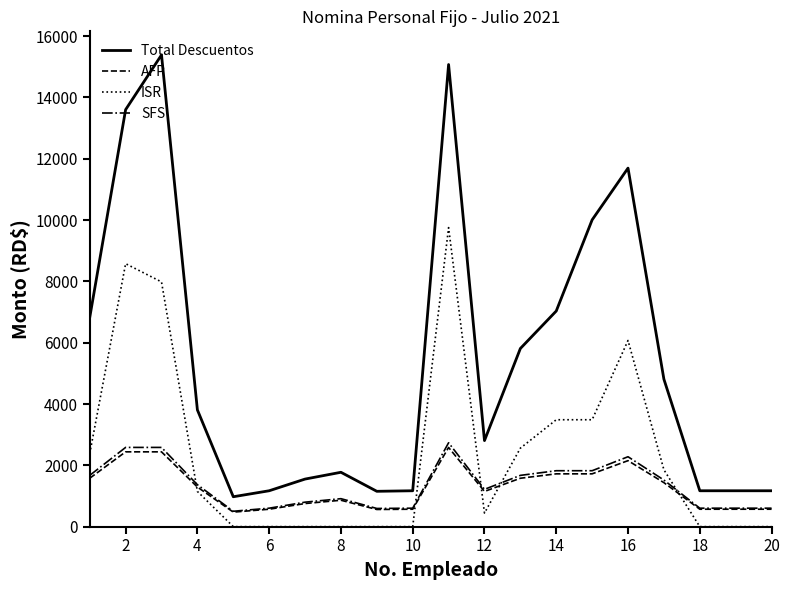

Does the chart display data point markers on the line(s)?

No